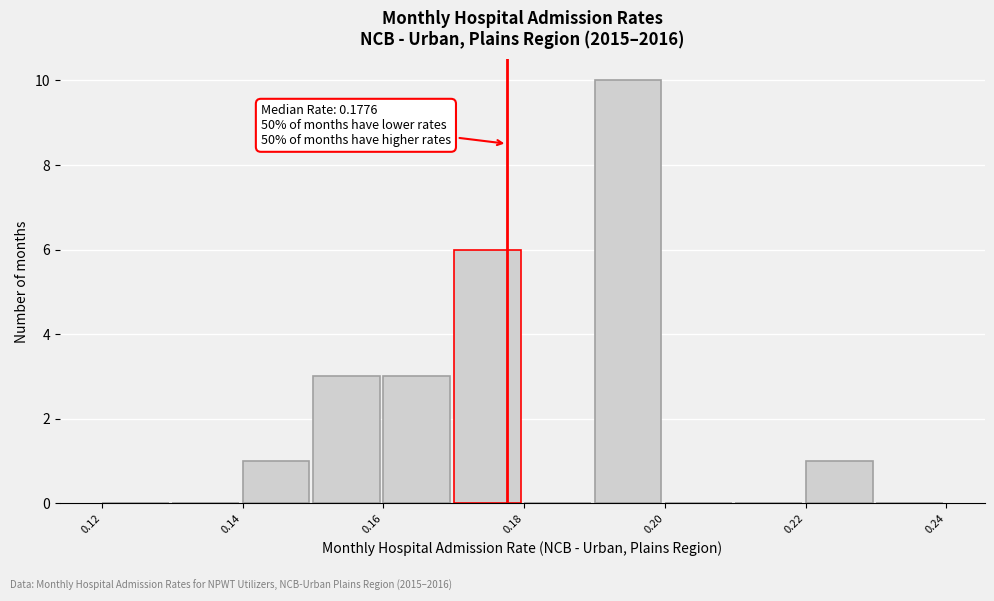

Over which range of the x-axis is the bar tallest?

0.19 to 0.20